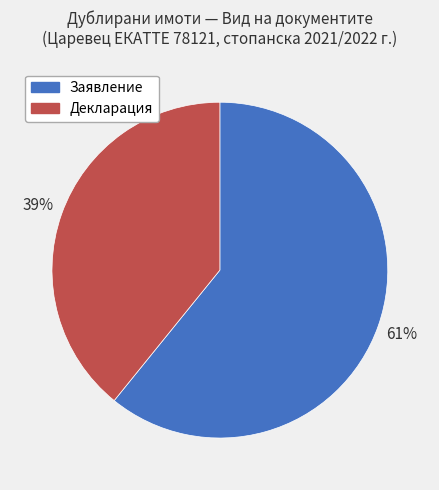

Rank the categories by value from lowest to highest.

Декларация, Заявление